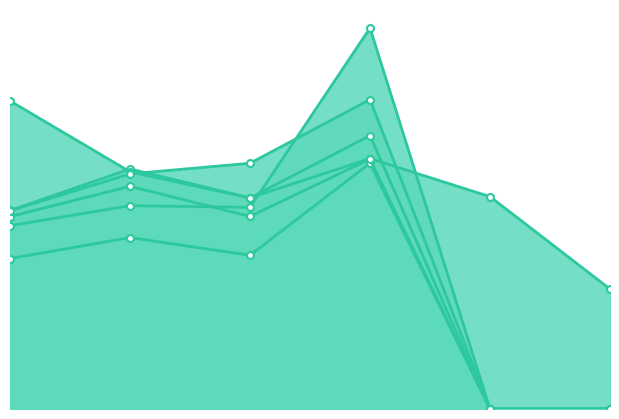

How many values in the Honeywell International Inc. series exceed 15?

4